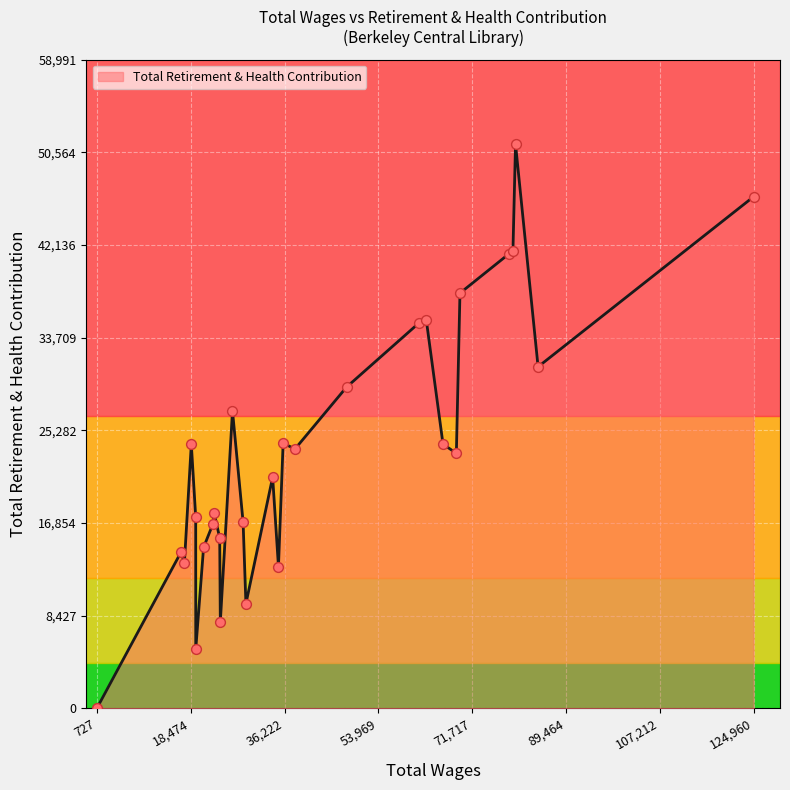

What is the difference between the maximum and minimum values?

51297